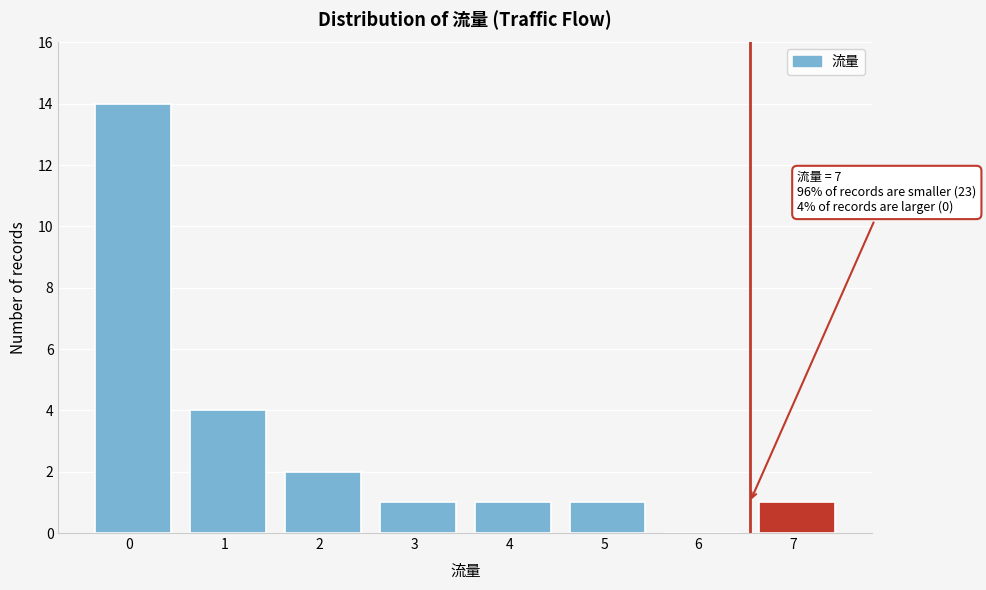

Reading left to right, transcribe all the data shown in this chart.

0  =14	1  =4	2  =2	3  =1	4  =1	5  =1	6  =0	7  =1